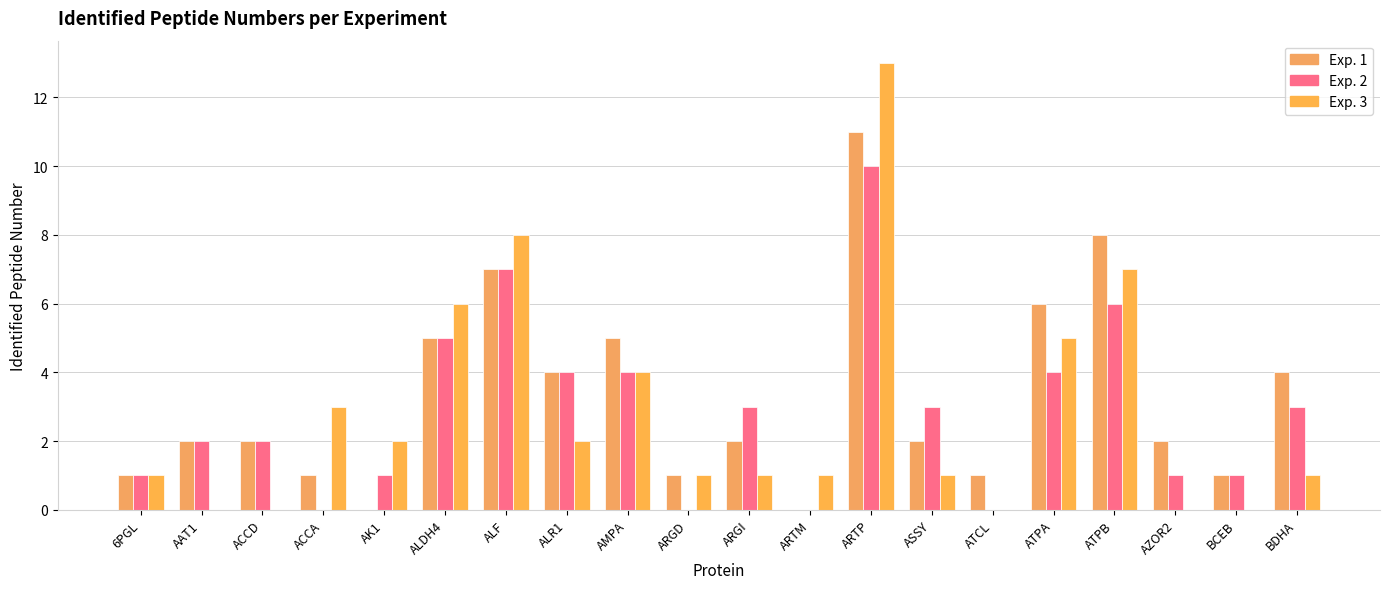

How many distinct data groups are displayed?

3